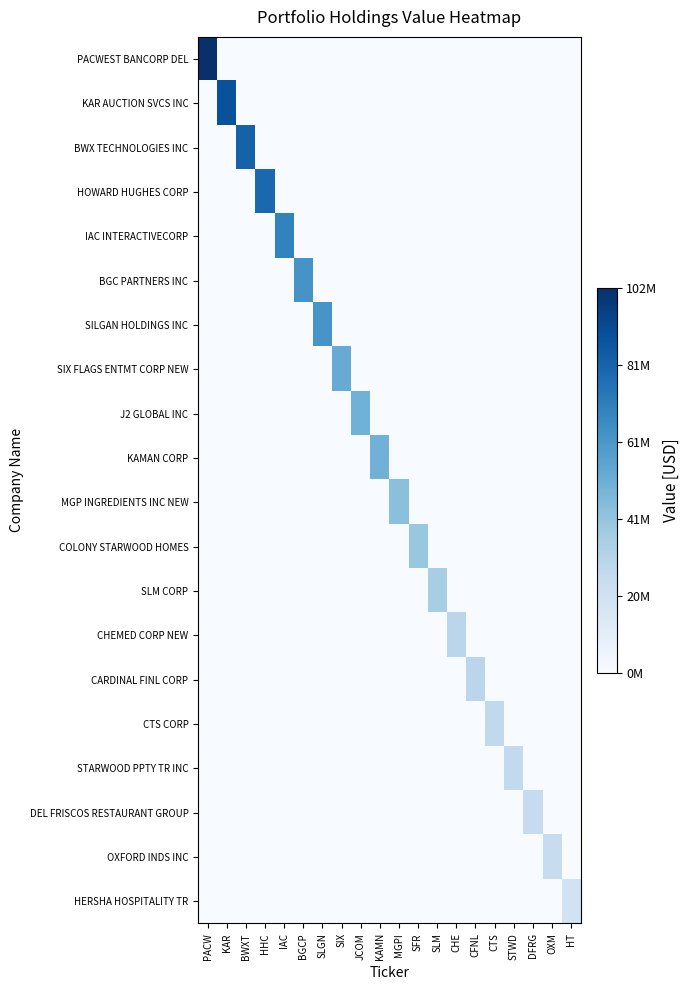

Reading left to right, what are all the values shown in this chart?

PACWEST BANCORP DEL: PACW=101629000	KAR=0	BWXT=0	HHC=0	IAC=0	BGCP=0	SLGN=0	SIX=0	JCOM=0	KAMN=0	MGPI=0	SFR=0	SLM=0	CHE=0	CFNL=0	CTS=0	STWD=0	DFRG=0	OXM=0	HT=0
KAR AUCTION SVCS INC: PACW=0	KAR=88231000	BWXT=0	HHC=0	IAC=0	BGCP=0	SLGN=0	SIX=0	JCOM=0	KAMN=0	MGPI=0	SFR=0	SLM=0	CHE=0	CFNL=0	CTS=0	STWD=0	DFRG=0	OXM=0	HT=0
BWX TECHNOLOGIES INC: PACW=0	KAR=0	BWXT=81844000	HHC=0	IAC=0	BGCP=0	SLGN=0	SIX=0	JCOM=0	KAMN=0	MGPI=0	SFR=0	SLM=0	CHE=0	CFNL=0	CTS=0	STWD=0	DFRG=0	OXM=0	HT=0
HOWARD HUGHES CORP: PACW=0	KAR=0	BWXT=0	HHC=79594000	IAC=0	BGCP=0	SLGN=0	SIX=0	JCOM=0	KAMN=0	MGPI=0	SFR=0	SLM=0	CHE=0	CFNL=0	CTS=0	STWD=0	DFRG=0	OXM=0	HT=0
IAC INTERACTIVECORP: PACW=0	KAR=0	BWXT=0	HHC=0	IAC=69096000	BGCP=0	SLGN=0	SIX=0	JCOM=0	KAMN=0	MGPI=0	SFR=0	SLM=0	CHE=0	CFNL=0	CTS=0	STWD=0	DFRG=0	OXM=0	HT=0
BGC PARTNERS INC: PACW=0	KAR=0	BWXT=0	HHC=0	IAC=0	BGCP=62019000	SLGN=0	SIX=0	JCOM=0	KAMN=0	MGPI=0	SFR=0	SLM=0	CHE=0	CFNL=0	CTS=0	STWD=0	DFRG=0	OXM=0	HT=0
SILGAN HOLDINGS INC: PACW=0	KAR=0	BWXT=0	HHC=0	IAC=0	BGCP=0	SLGN=61788000	SIX=0	JCOM=0	KAMN=0	MGPI=0	SFR=0	SLM=0	CHE=0	CFNL=0	CTS=0	STWD=0	DFRG=0	OXM=0	HT=0
SIX FLAGS ENTMT CORP NEW: PACW=0	KAR=0	BWXT=0	HHC=0	IAC=0	BGCP=0	SLGN=0	SIX=52002000	JCOM=0	KAMN=0	MGPI=0	SFR=0	SLM=0	CHE=0	CFNL=0	CTS=0	STWD=0	DFRG=0	OXM=0	HT=0
J2 GLOBAL INC: PACW=0	KAR=0	BWXT=0	HHC=0	IAC=0	BGCP=0	SLGN=0	SIX=0	JCOM=49591000	KAMN=0	MGPI=0	SFR=0	SLM=0	CHE=0	CFNL=0	CTS=0	STWD=0	DFRG=0	OXM=0	HT=0
KAMAN CORP: PACW=0	KAR=0	BWXT=0	HHC=0	IAC=0	BGCP=0	SLGN=0	SIX=0	JCOM=0	KAMN=48926000	MGPI=0	SFR=0	SLM=0	CHE=0	CFNL=0	CTS=0	STWD=0	DFRG=0	OXM=0	HT=0
MGP INGREDIENTS INC NEW: PACW=0	KAR=0	BWXT=0	HHC=0	IAC=0	BGCP=0	SLGN=0	SIX=0	JCOM=0	KAMN=0	MGPI=42693000	SFR=0	SLM=0	CHE=0	CFNL=0	CTS=0	STWD=0	DFRG=0	OXM=0	HT=0
COLONY STARWOOD HOMES: PACW=0	KAR=0	BWXT=0	HHC=0	IAC=0	BGCP=0	SLGN=0	SIX=0	JCOM=0	KAMN=0	MGPI=0	SFR=39185000	SLM=0	CHE=0	CFNL=0	CTS=0	STWD=0	DFRG=0	OXM=0	HT=0
SLM CORP: PACW=0	KAR=0	BWXT=0	HHC=0	IAC=0	BGCP=0	SLGN=0	SIX=0	JCOM=0	KAMN=0	MGPI=0	SFR=0	SLM=34876000	CHE=0	CFNL=0	CTS=0	STWD=0	DFRG=0	OXM=0	HT=0
CHEMED CORP NEW: PACW=0	KAR=0	BWXT=0	HHC=0	IAC=0	BGCP=0	SLGN=0	SIX=0	JCOM=0	KAMN=0	MGPI=0	SFR=0	SLM=0	CHE=28926000	CFNL=0	CTS=0	STWD=0	DFRG=0	OXM=0	HT=0
CARDINAL FINL CORP: PACW=0	KAR=0	BWXT=0	HHC=0	IAC=0	BGCP=0	SLGN=0	SIX=0	JCOM=0	KAMN=0	MGPI=0	SFR=0	SLM=0	CHE=0	CFNL=28853000	CTS=0	STWD=0	DFRG=0	OXM=0	HT=0
CTS CORP: PACW=0	KAR=0	BWXT=0	HHC=0	IAC=0	BGCP=0	SLGN=0	SIX=0	JCOM=0	KAMN=0	MGPI=0	SFR=0	SLM=0	CHE=0	CFNL=0	CTS=26813000	STWD=0	DFRG=0	OXM=0	HT=0
STARWOOD PPTY TR INC: PACW=0	KAR=0	BWXT=0	HHC=0	IAC=0	BGCP=0	SLGN=0	SIX=0	JCOM=0	KAMN=0	MGPI=0	SFR=0	SLM=0	CHE=0	CFNL=0	CTS=0	STWD=26536000	DFRG=0	OXM=0	HT=0
DEL FRISCOS RESTAURANT GROUP: PACW=0	KAR=0	BWXT=0	HHC=0	IAC=0	BGCP=0	SLGN=0	SIX=0	JCOM=0	KAMN=0	MGPI=0	SFR=0	SLM=0	CHE=0	CFNL=0	CTS=0	STWD=0	DFRG=25182000	OXM=0	HT=0
OXFORD INDS INC: PACW=0	KAR=0	BWXT=0	HHC=0	IAC=0	BGCP=0	SLGN=0	SIX=0	JCOM=0	KAMN=0	MGPI=0	SFR=0	SLM=0	CHE=0	CFNL=0	CTS=0	STWD=0	DFRG=0	OXM=24006000	HT=0
HERSHA HOSPITALITY TR: PACW=0	KAR=0	BWXT=0	HHC=0	IAC=0	BGCP=0	SLGN=0	SIX=0	JCOM=0	KAMN=0	MGPI=0	SFR=0	SLM=0	CHE=0	CFNL=0	CTS=0	STWD=0	DFRG=0	OXM=0	HT=19635000